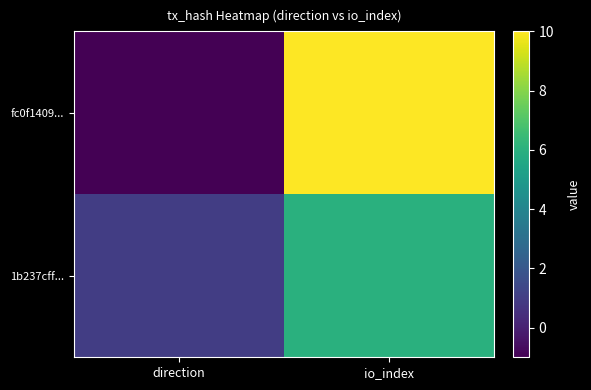

How many distinct data groups are displayed?

2